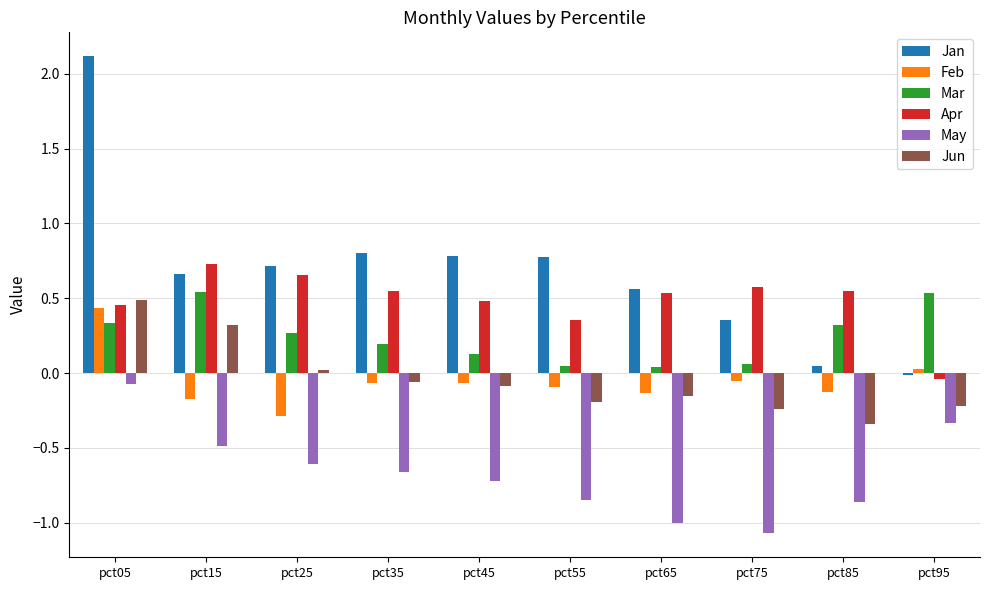

What is the sum of all Jan values?

6.8